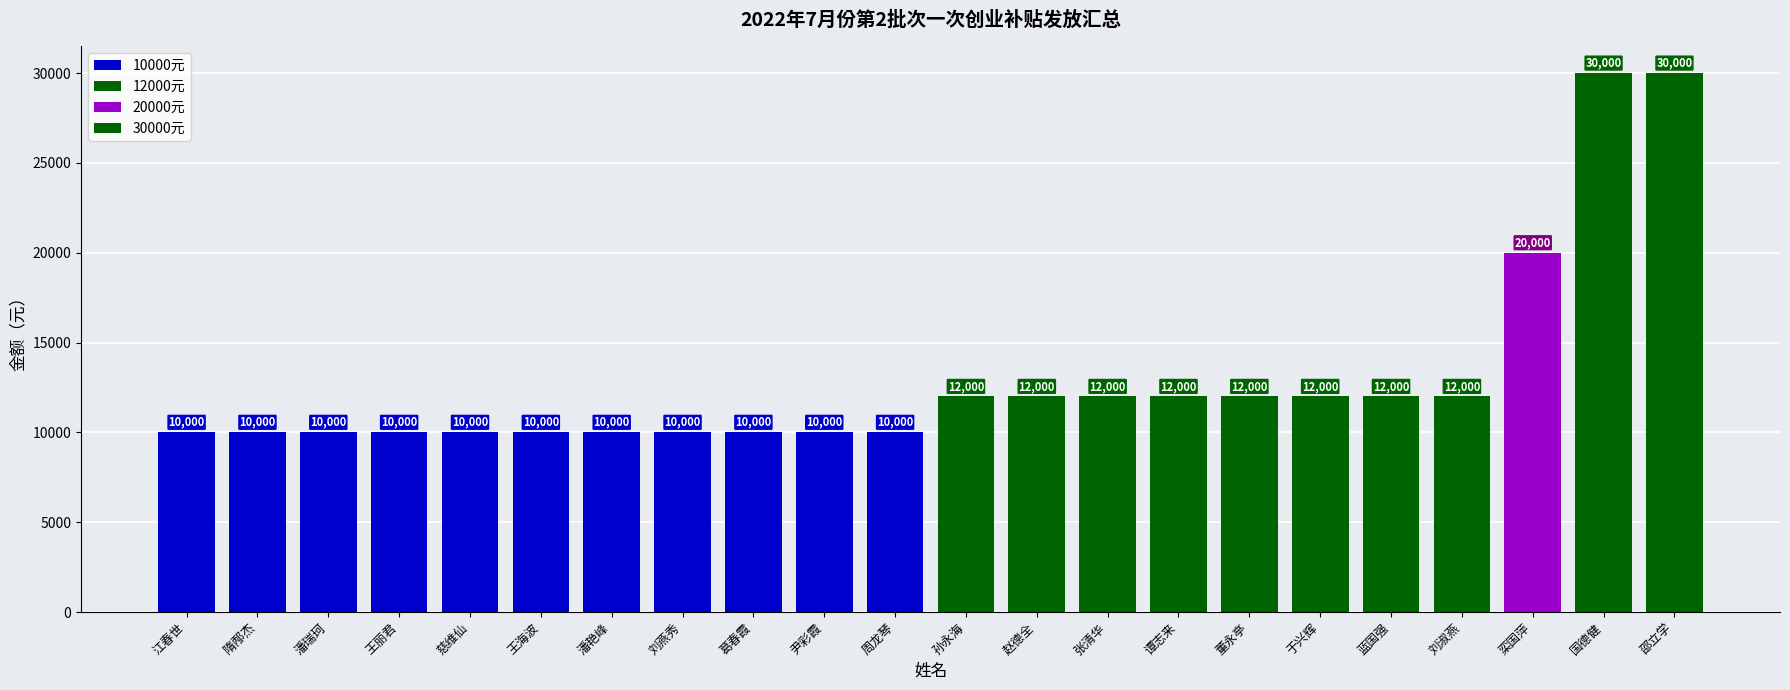

List the labels in order of value, smallest first.

江春世, 隋邴杰, 潘瑞珂, 王丽君, 慈维仙, 王海波, 潘艳峰, 刘燕秀, 葛春霞, 尹彩霞, 周龙琴, 孙永海, 赵德全, 张清华, 谭志来, 董永亭, 于兴辉, 蓝国强, 刘淑燕, 栾国萍, 国德健, 邵立学